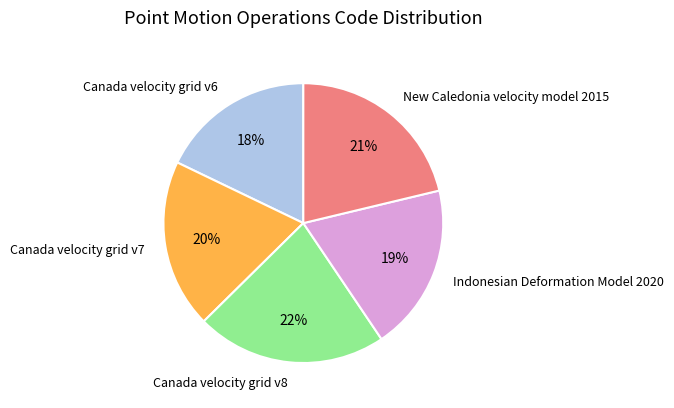

Approximately how many times larger is the value at New Caledonia velocity model 2015 compared to Canada velocity grid v7?

1.1